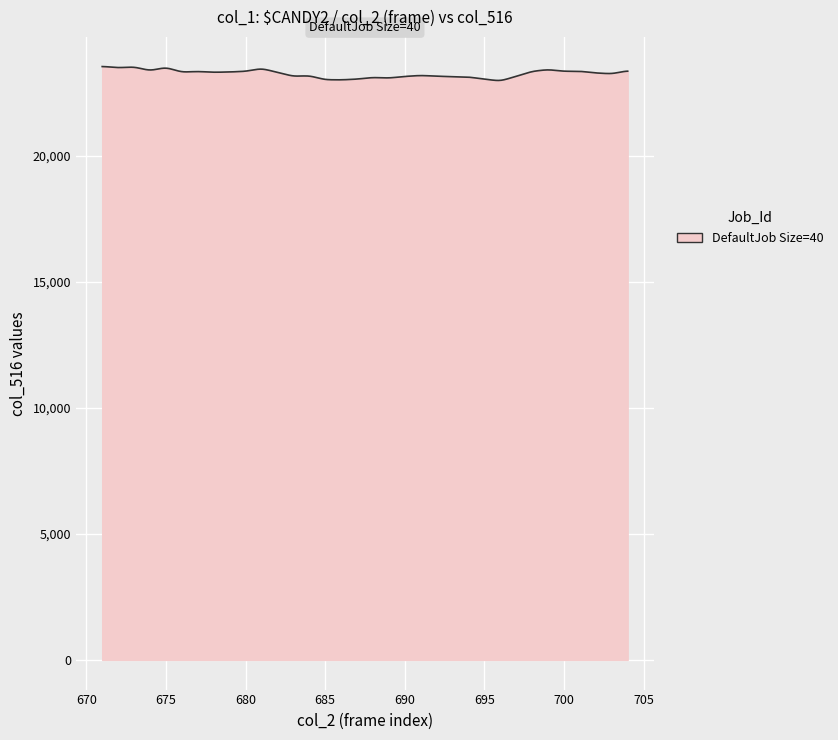

What is the minimum value shown in the chart?

22976.9